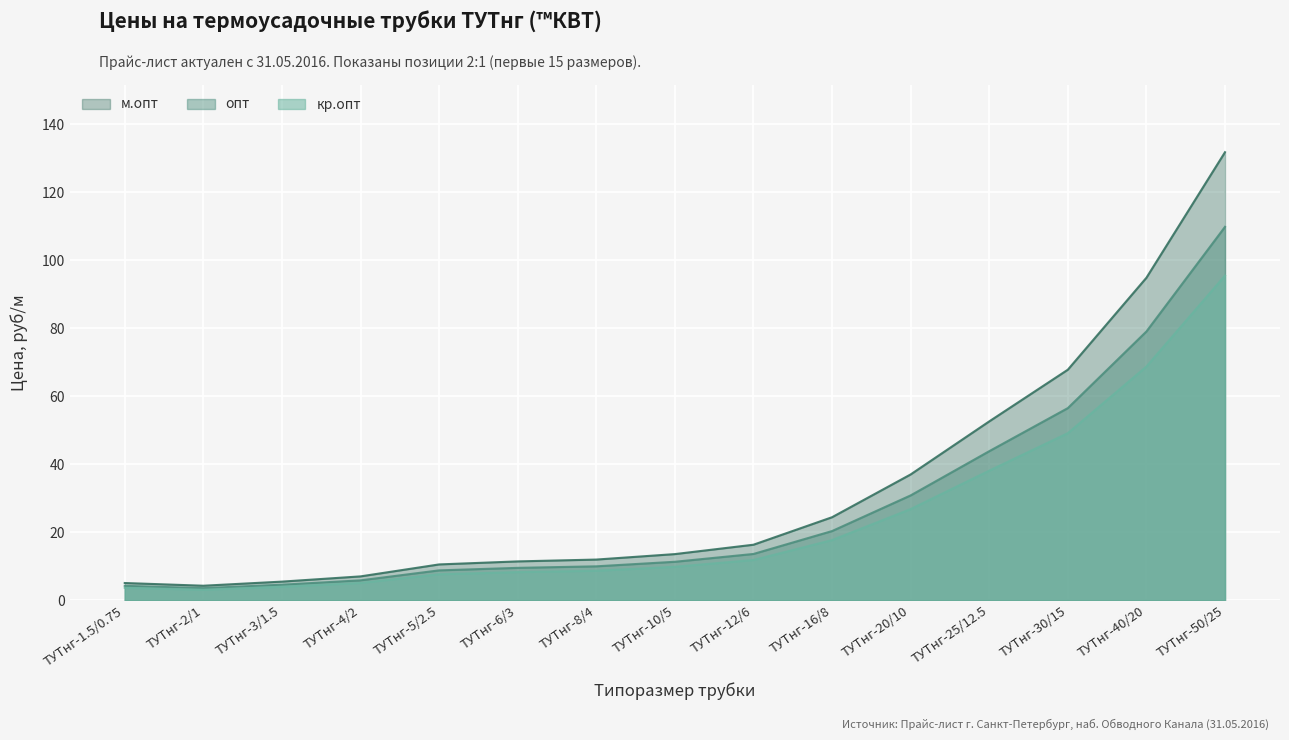

How many lines are shown in the chart?

3